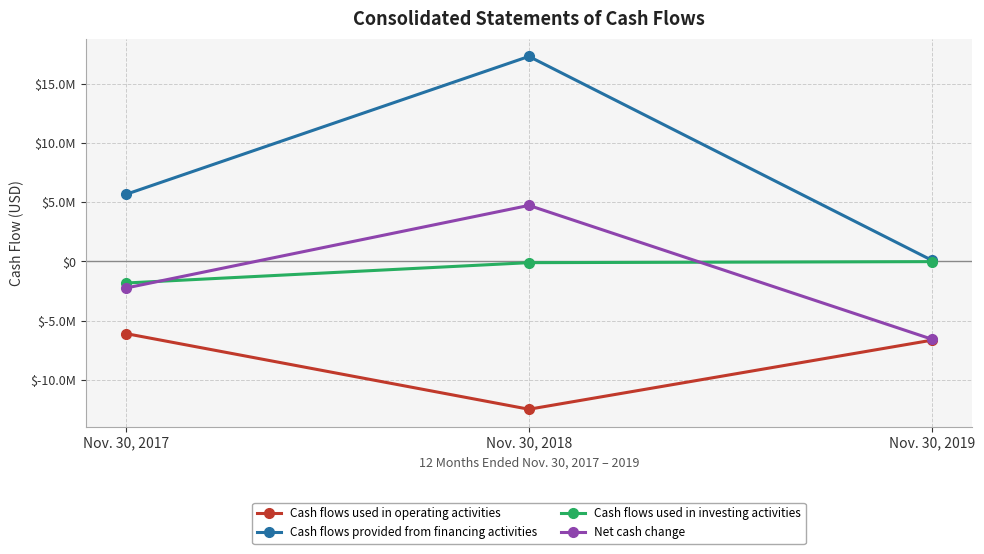

At how many categories does at least one series exceed 8670840?

1